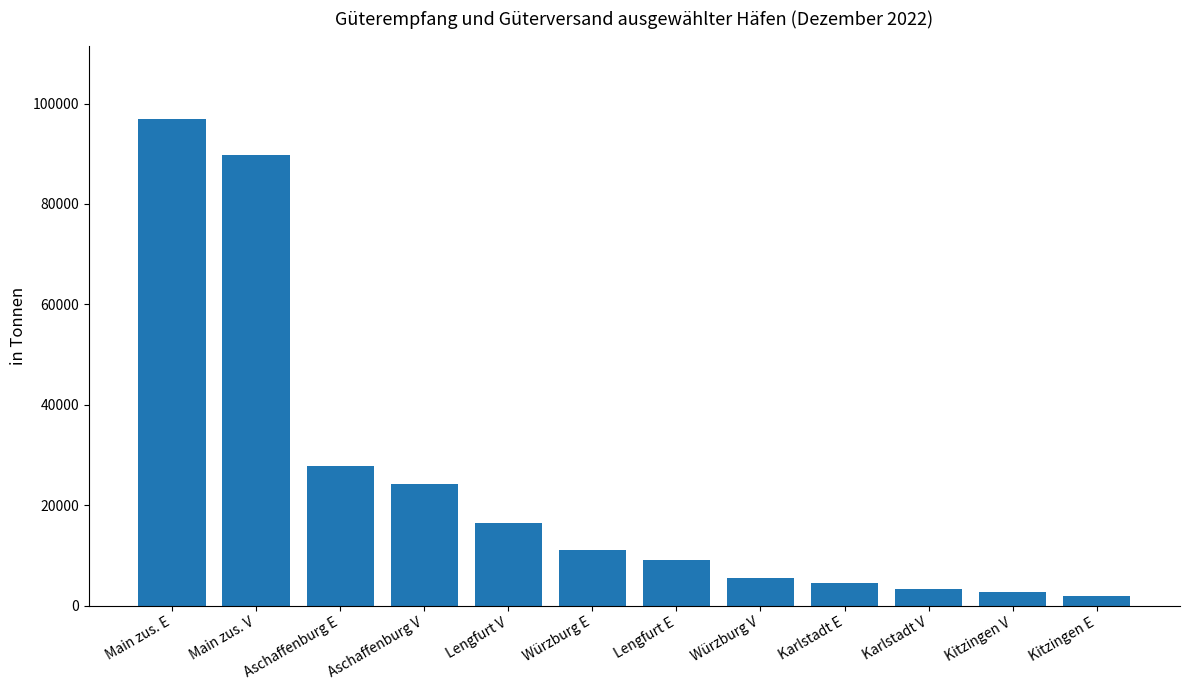

What is the difference between the maximum and second lowest values?

94292